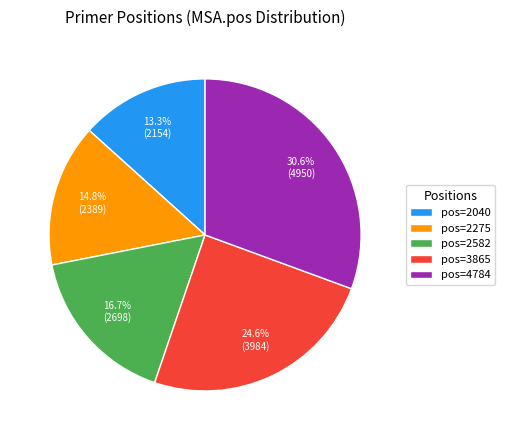

What percentage is NOT represented by pos=2275?

85.2%